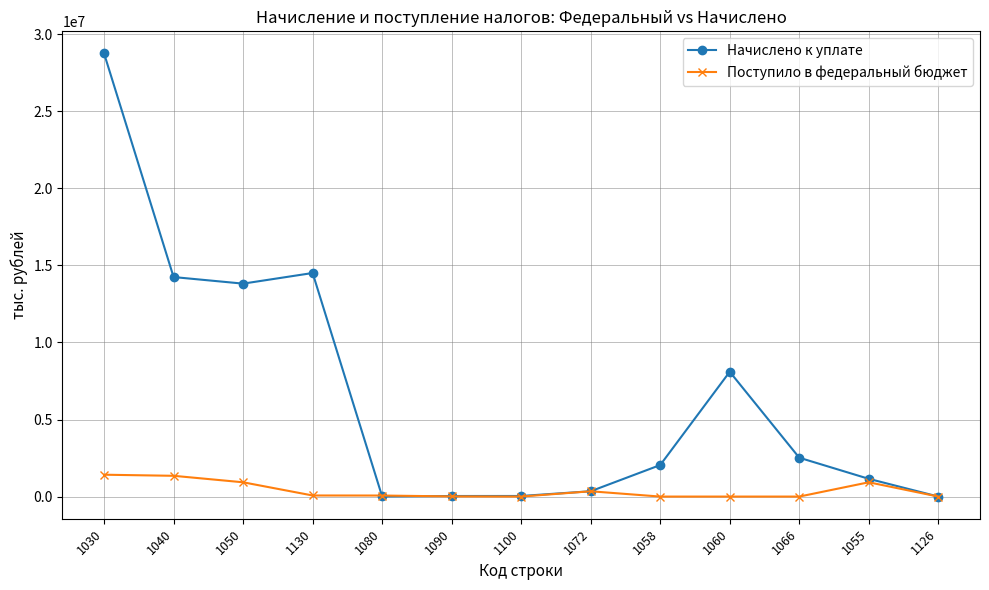

What is the label of the 3rd point from the left?

1050